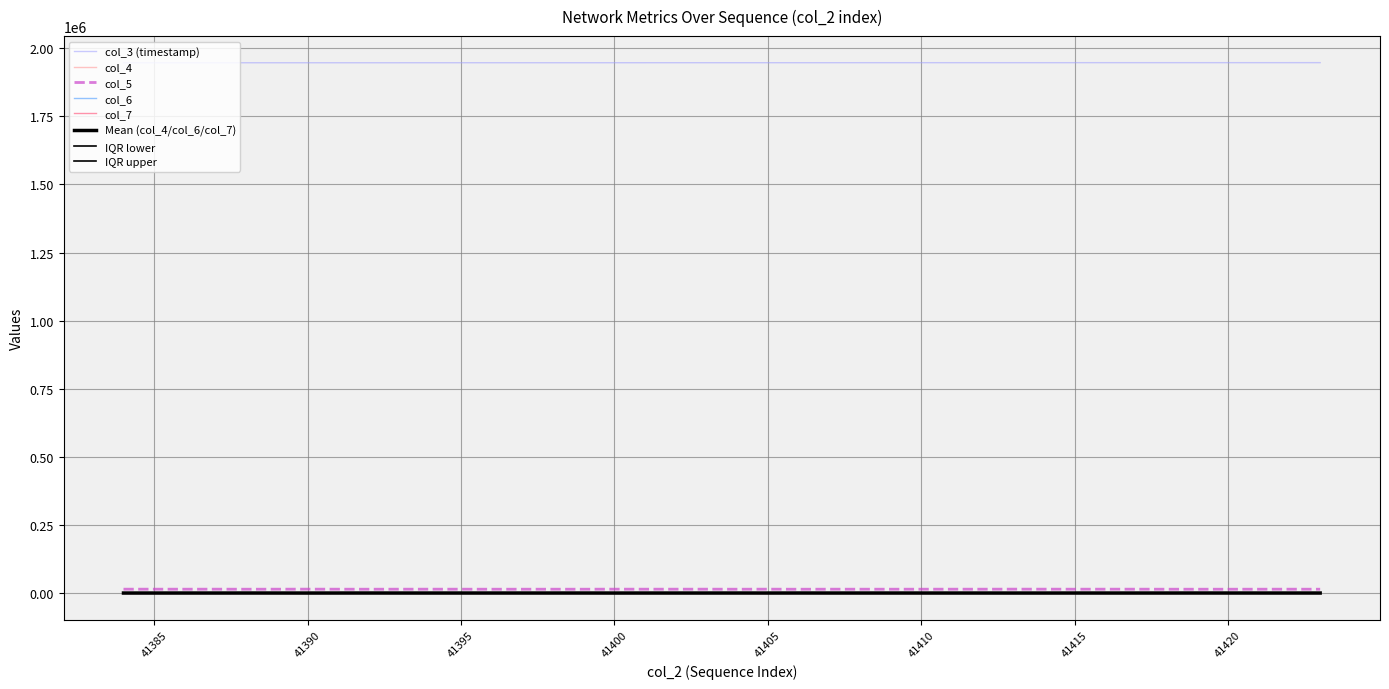

Does the chart have visible grid lines?

Yes